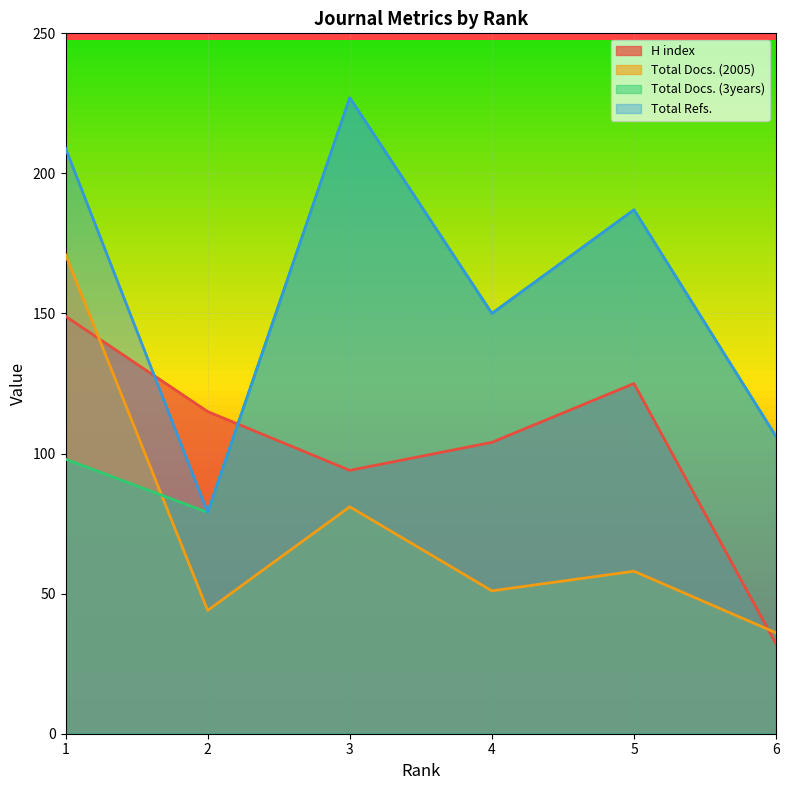

At which category is the sum across all series the highest?

3